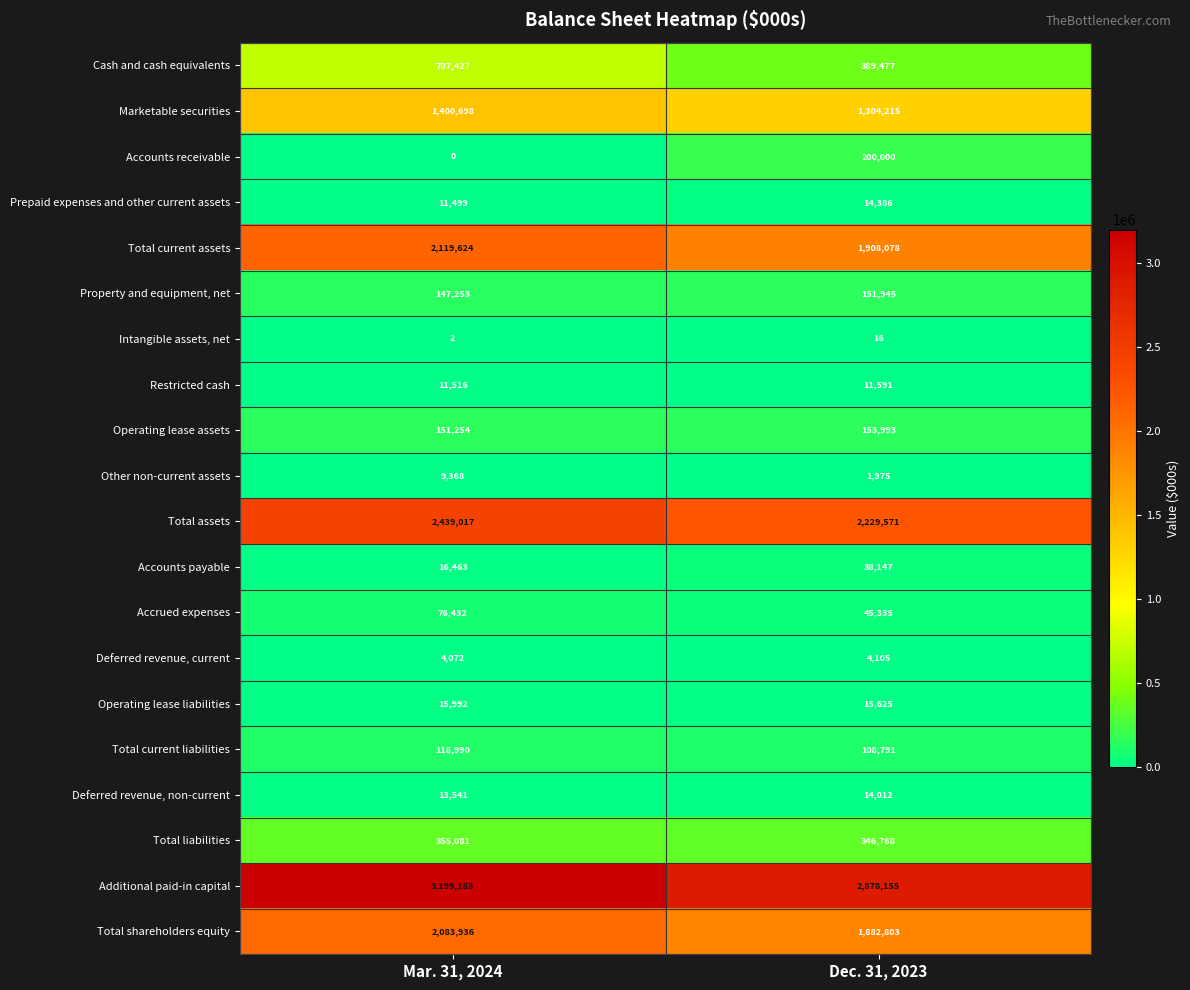

At which category does the chart reach its peak across all series?

Mar. 31, 2024